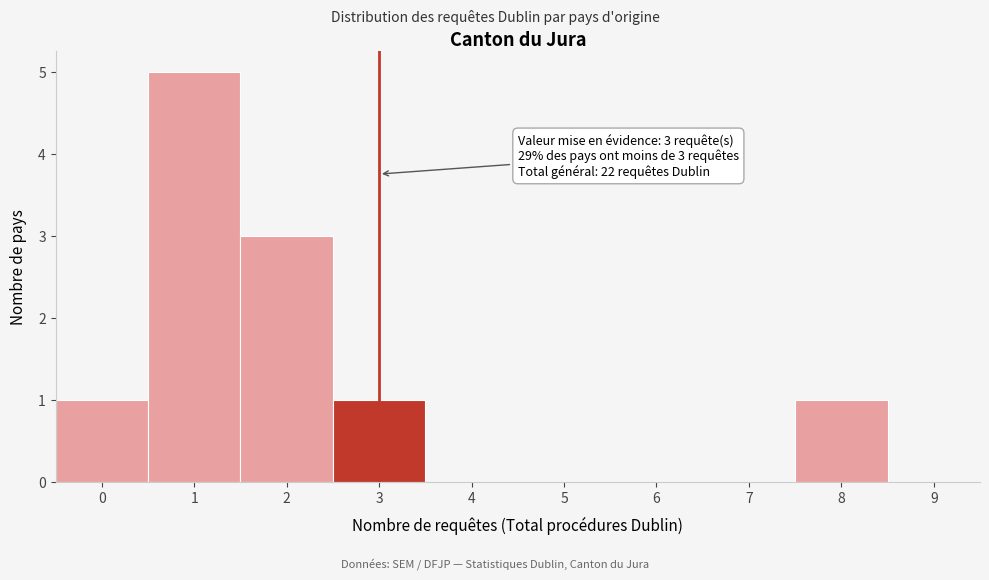

Over which range of the x-axis is the bar tallest?

0.5 to 1.5